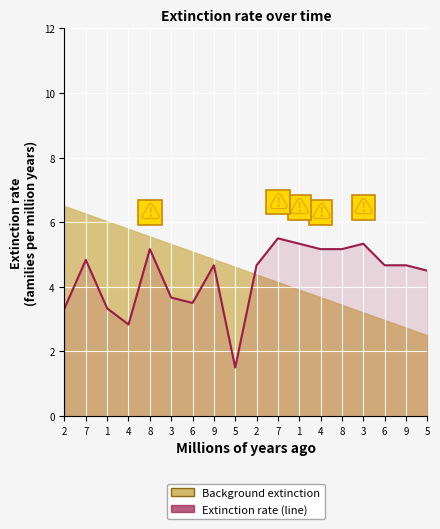

What is the label of the 6th point from the left?

3